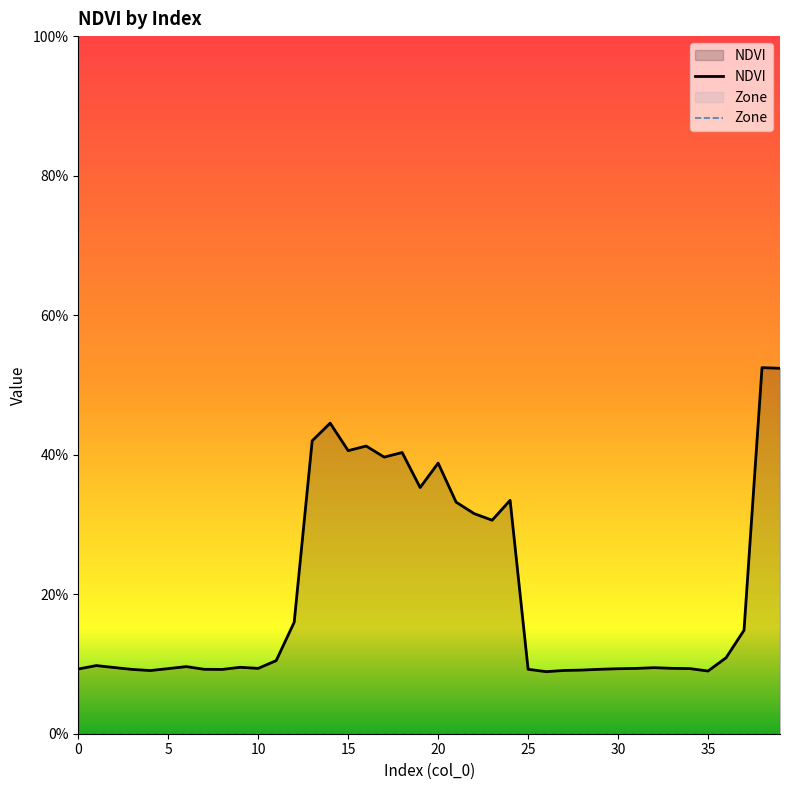

At which category does the chart reach its minimum across all series?

26